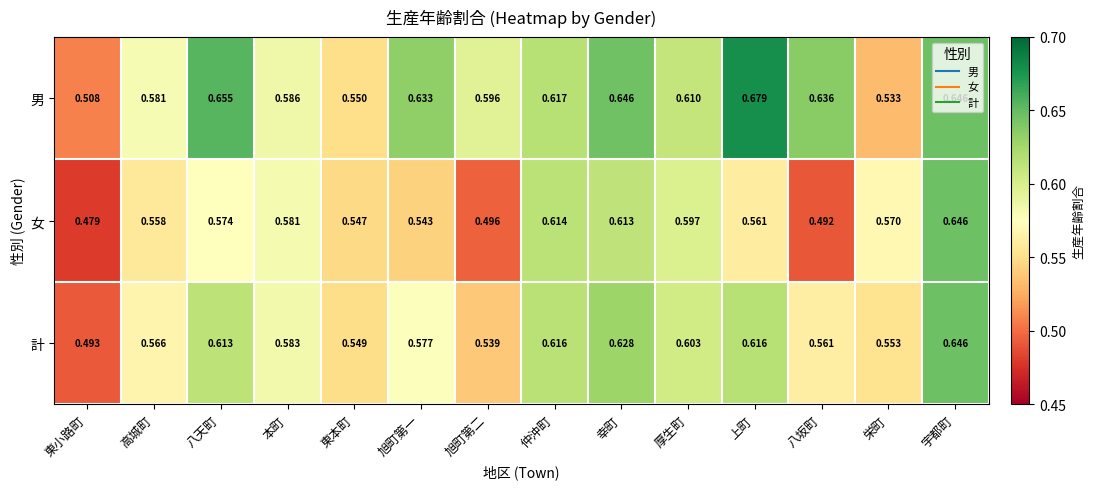

At 旭町第二, list the series in order from smallest to largest.

女, 計, 男